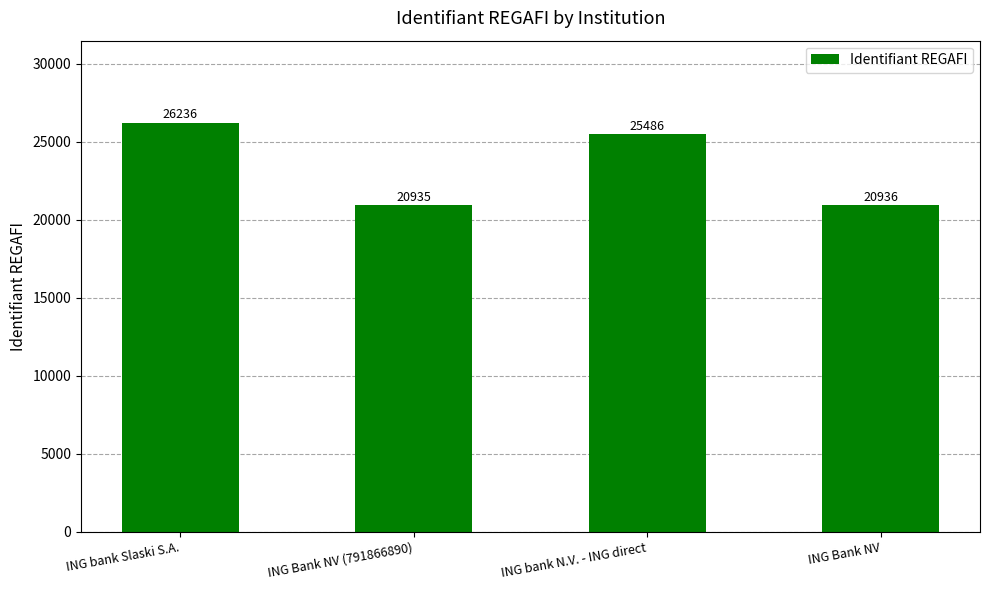

Reading right to left, list all the values displayed in this chart.

ING Bank NV=20936	ING bank N.V. - ING direct=25486	ING Bank NV (791866890)=20935	ING bank Slaski S.A.=26236